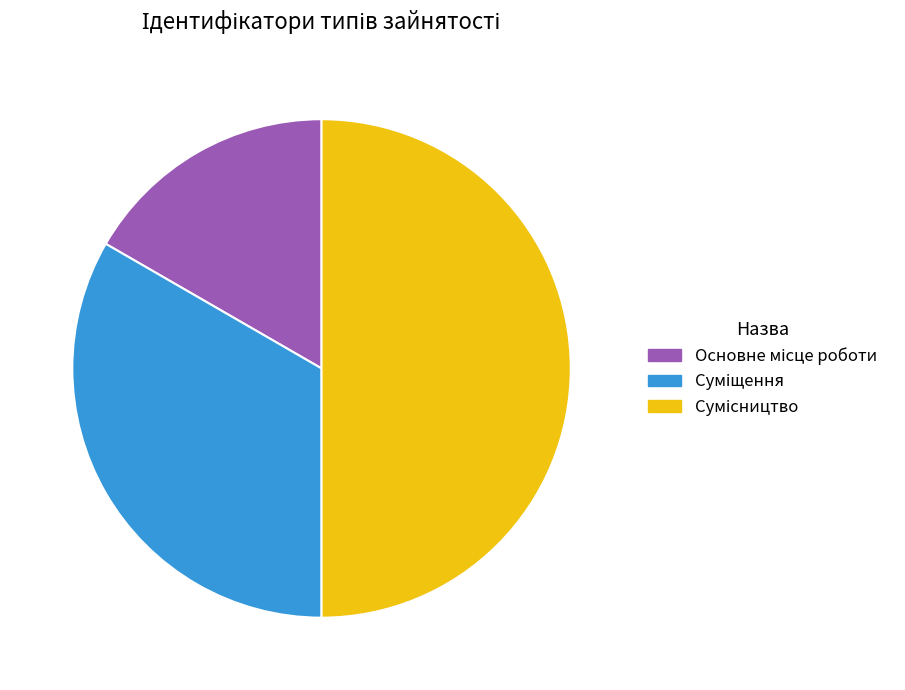

How many segments does this pie chart have?

3